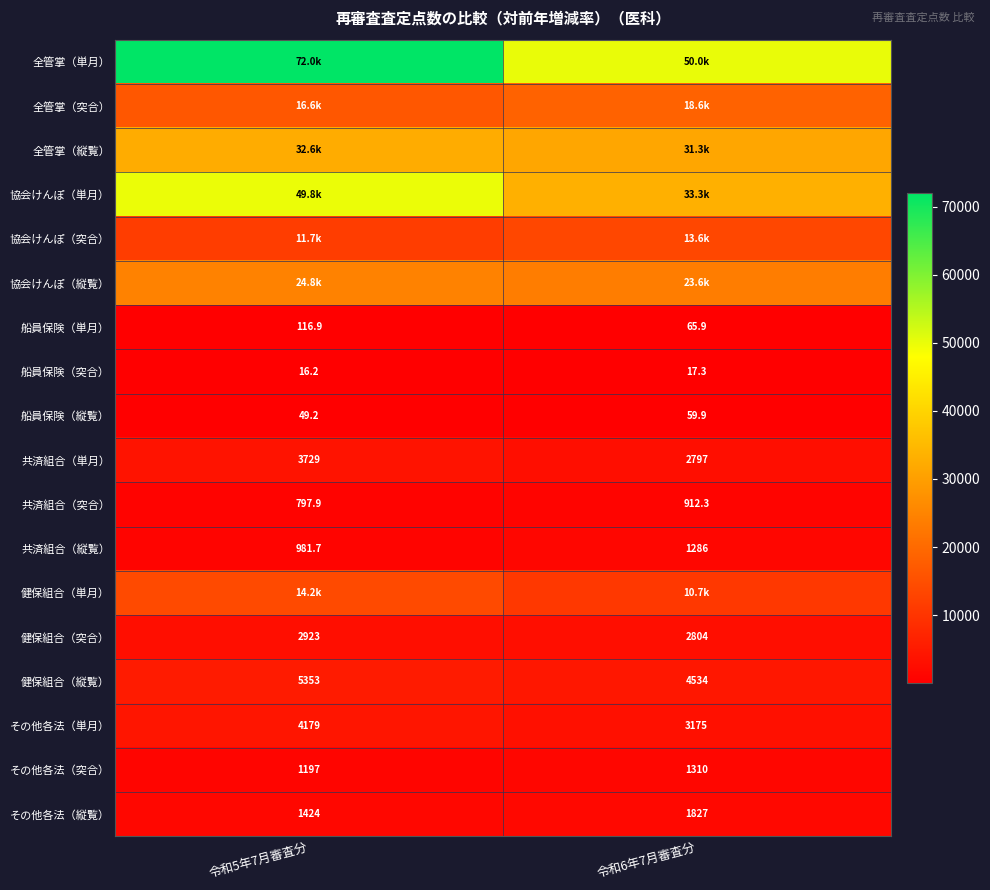

The 船員保険（縦覧） series shows 10.5 at 令和5年7月審査分. True or false?

False